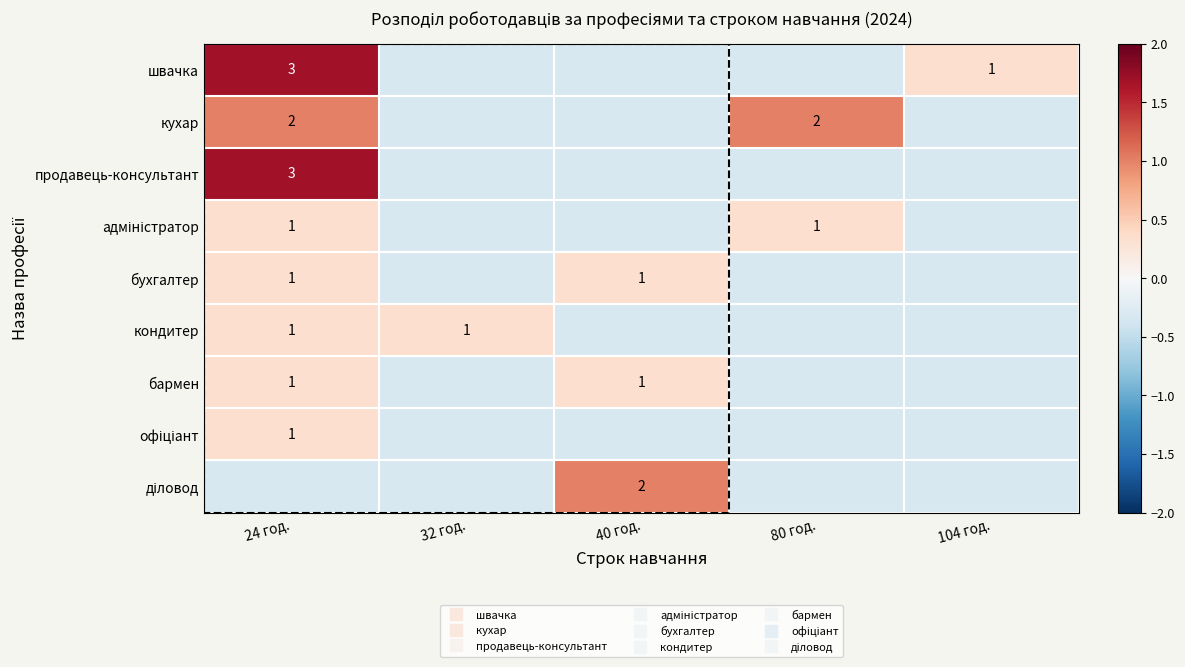

Rank the series at 40 год. from lowest to highest value.

швачка, кухар, продавець-консультант, адміністратор, кондитер, офіціант, бухгалтер, бармен, діловод